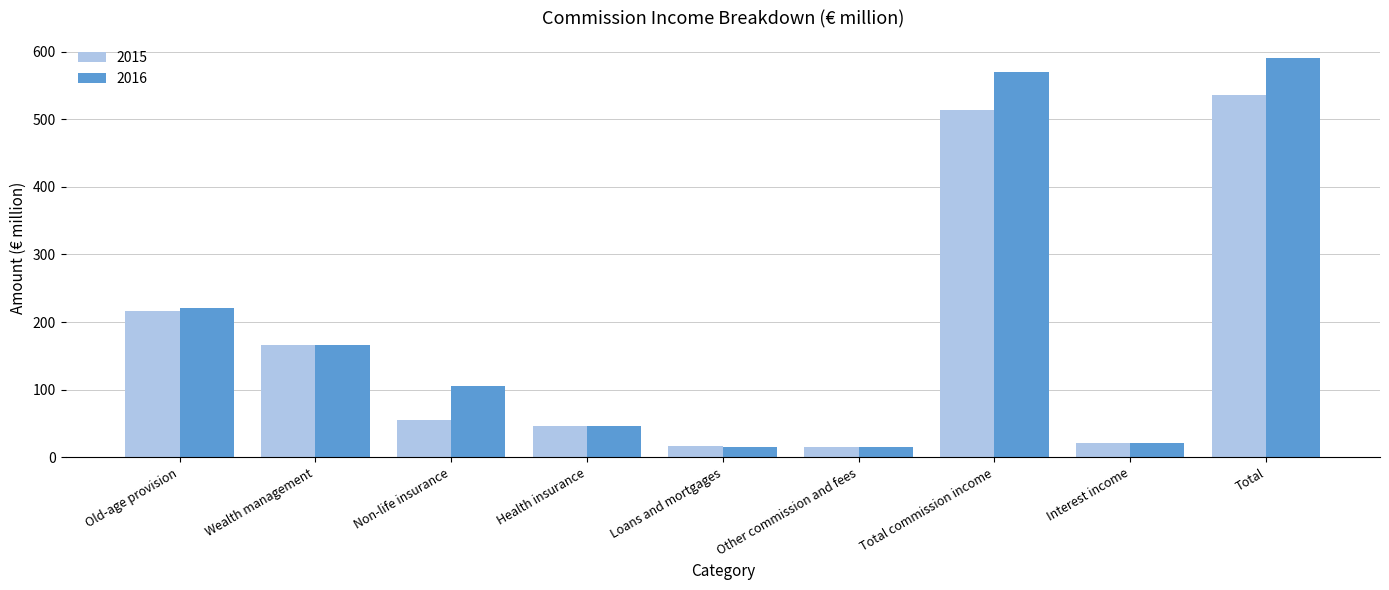

List the series in order of their peak value, highest first.

2016, 2015